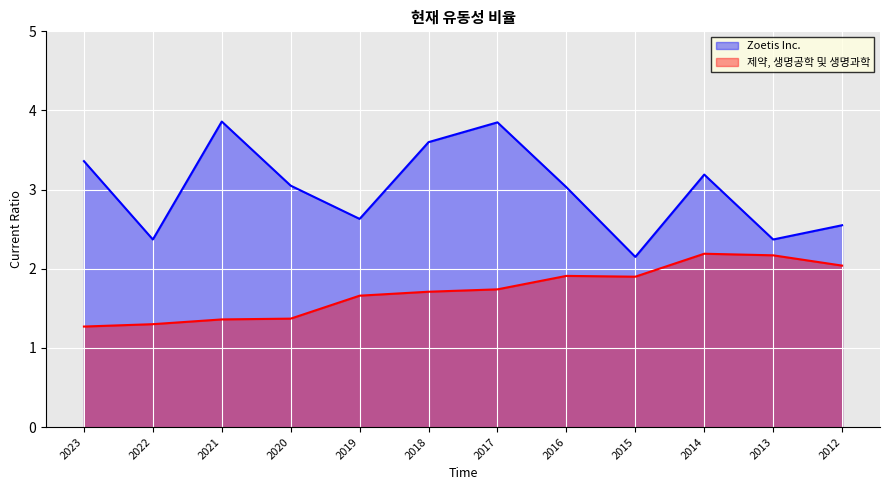

What is the value of the 제약, 생명공학 및 생명과학 point at the 4th from the left?

1.4